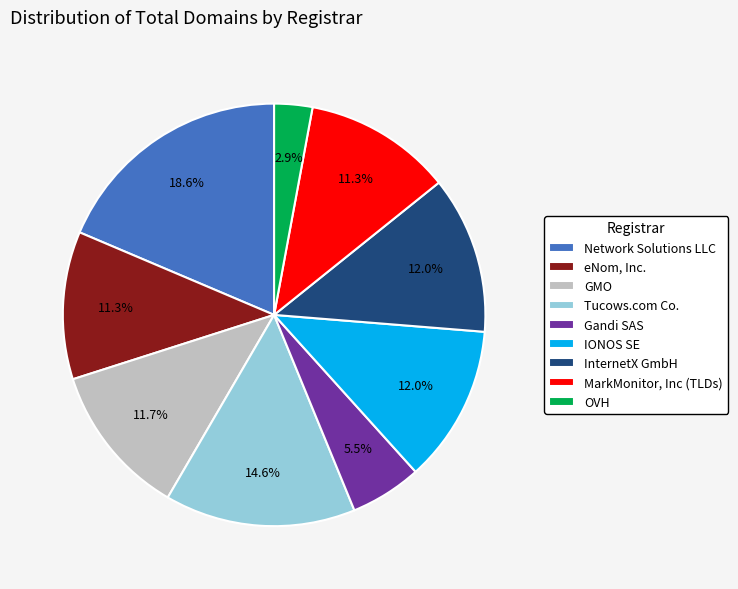

Combined, what portion of the pie is Tucows.com Co. and GMO?

26.3%